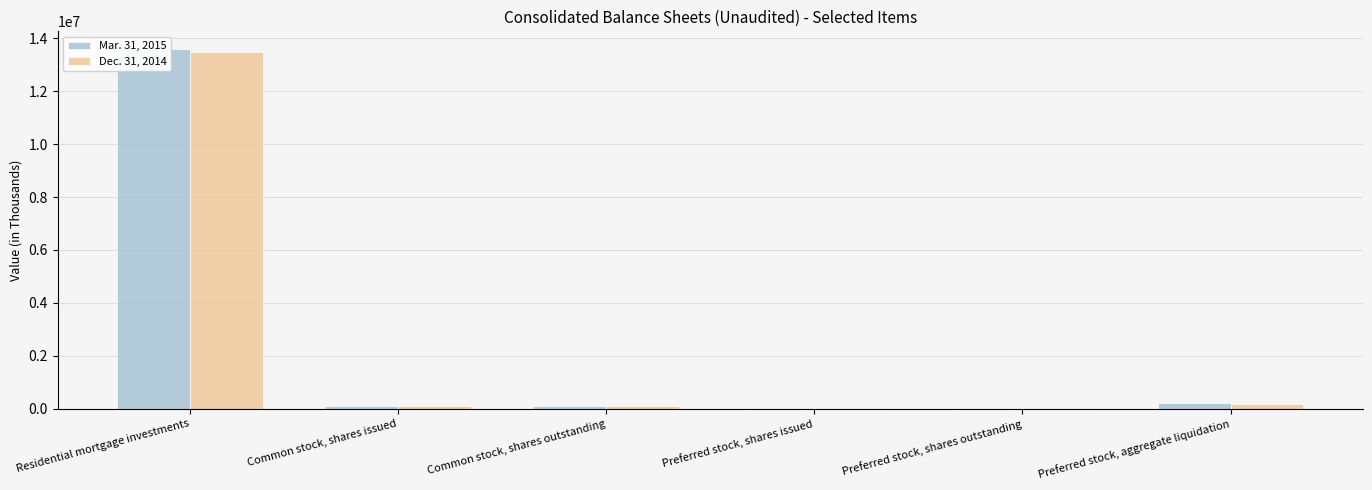

The value of Dec. 31, 2014 at Preferred stock, shares outstanding is 7618. True or false?

True